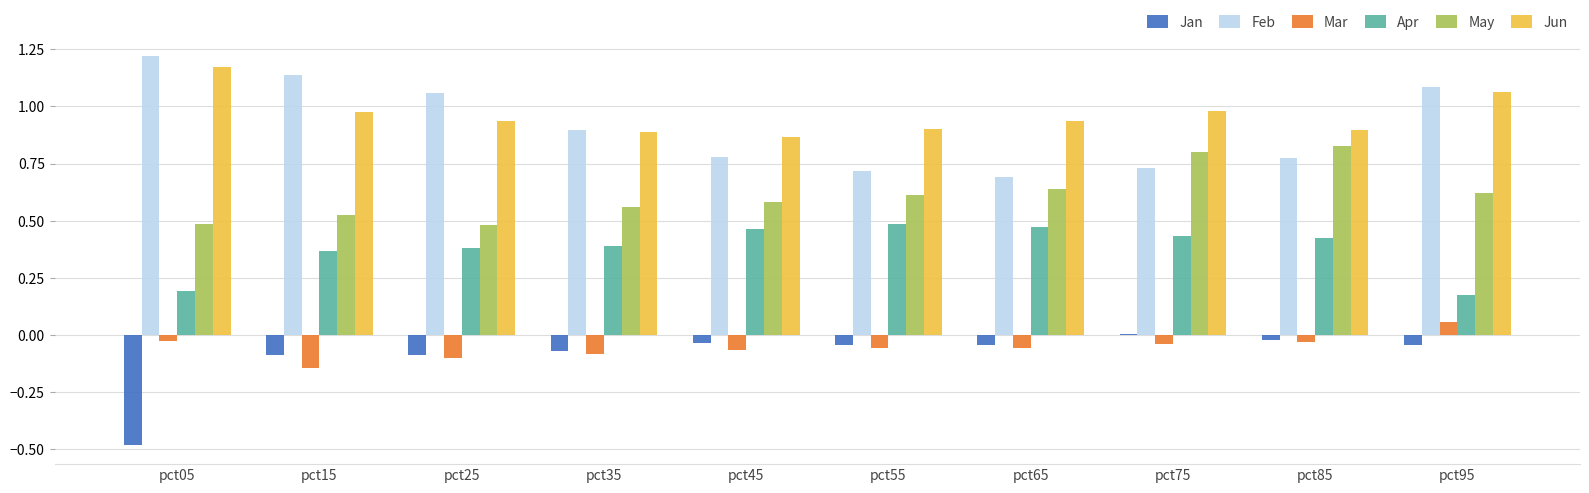

What are all the series names shown in the legend?

Jan, Feb, Mar, Apr, May, Jun